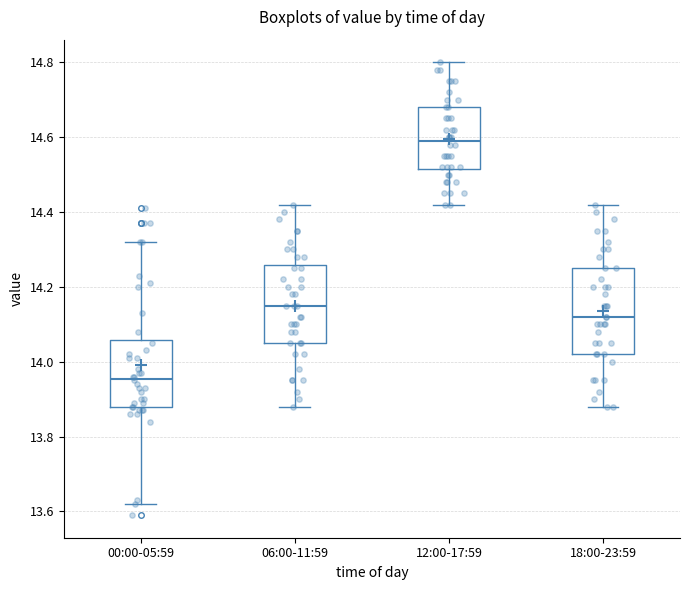

Comparing the boxes themselves (not the whiskers), which one is the tallest?

18:00-23:59